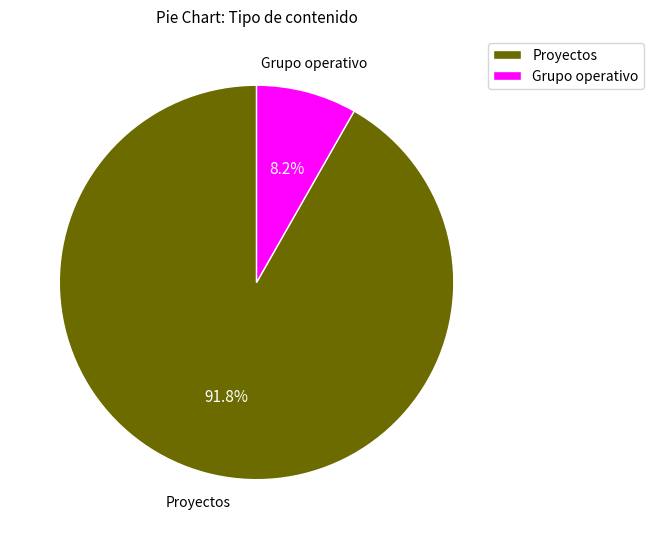

Between Grupo operativo and Proyectos, which is larger?

Proyectos